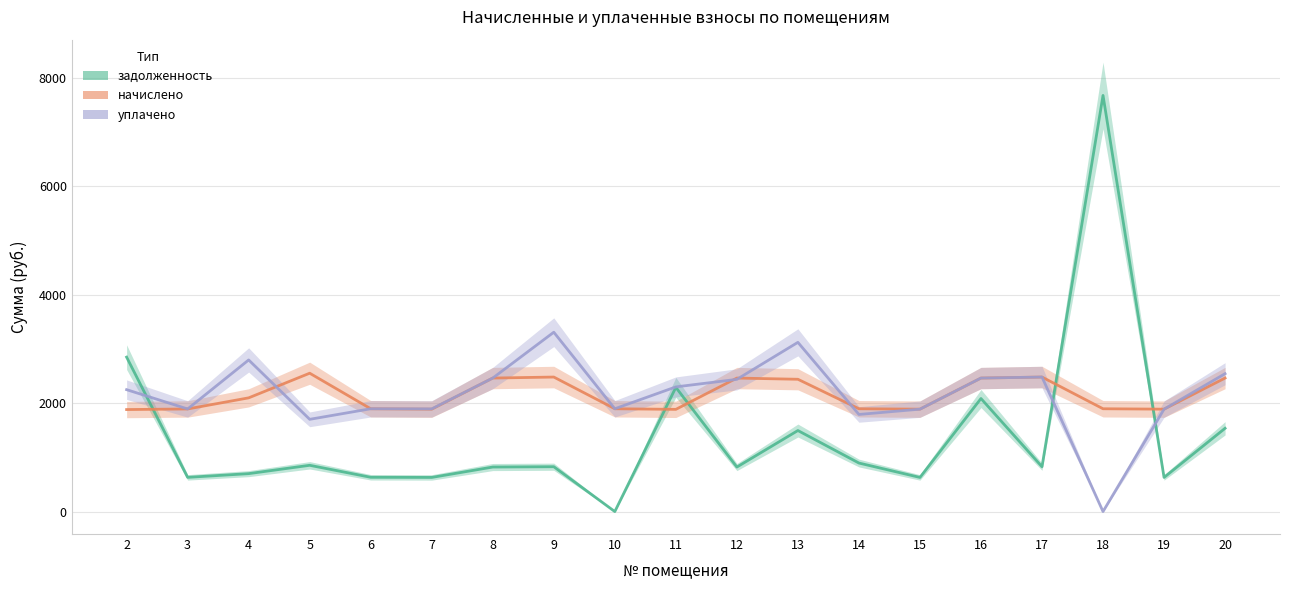

Does the chart display data point markers on the line(s)?

No